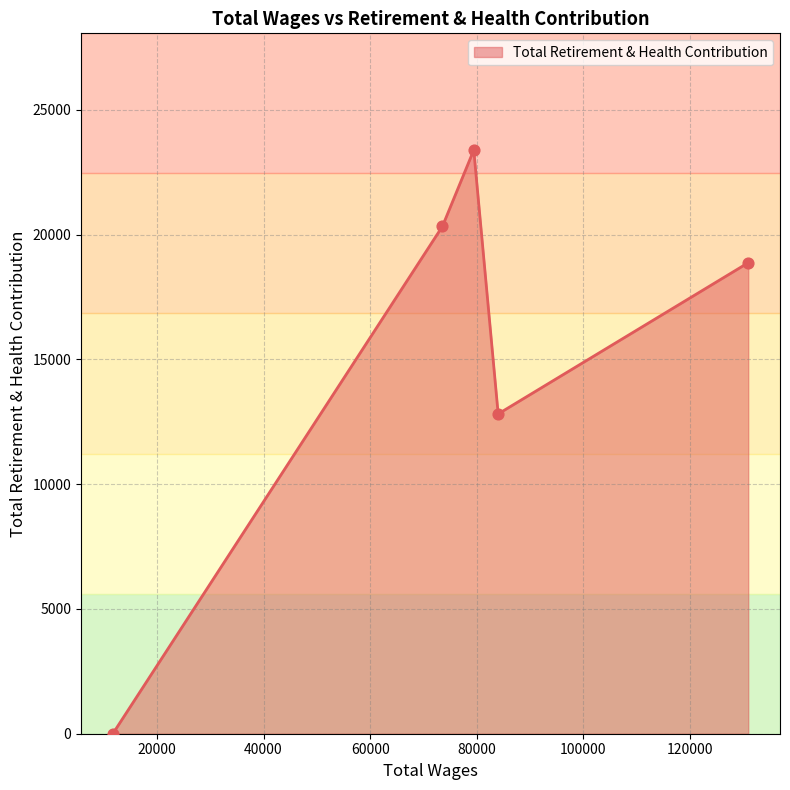

What is the maximum value shown in the chart?

23383